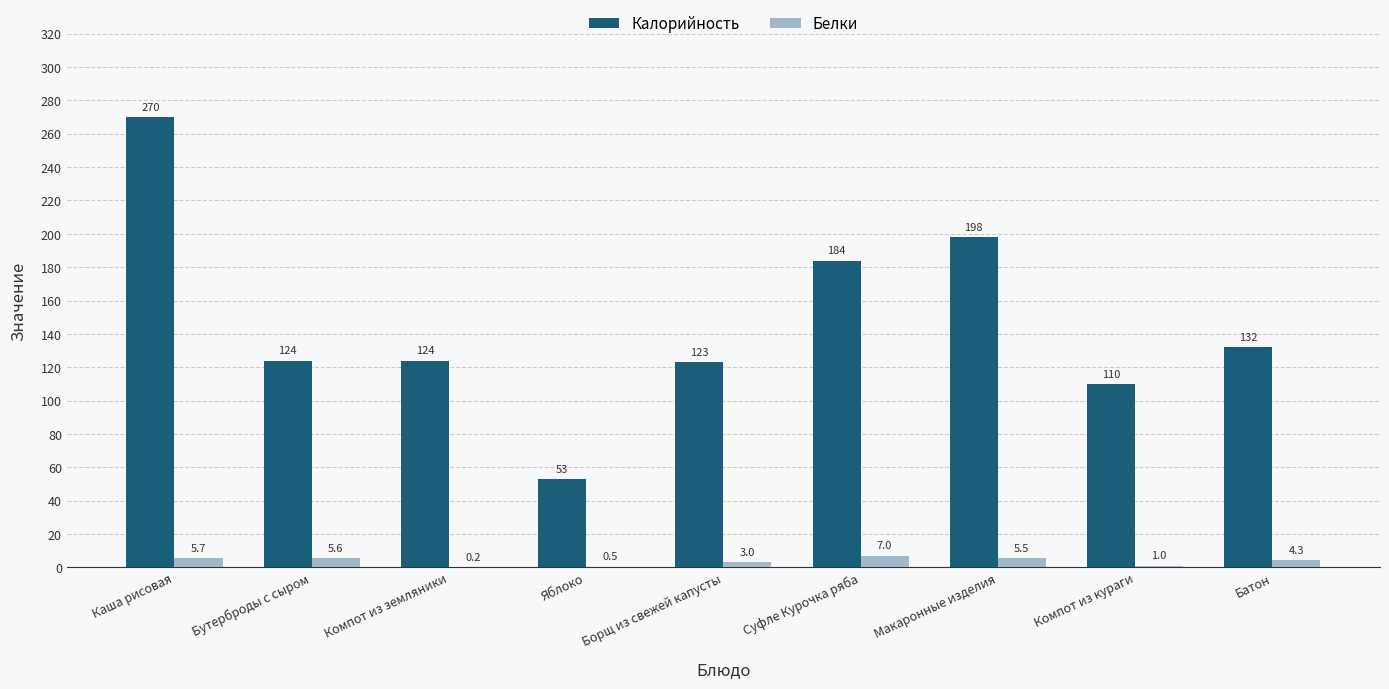

Which category has the highest value across all series?

Каша рисовая